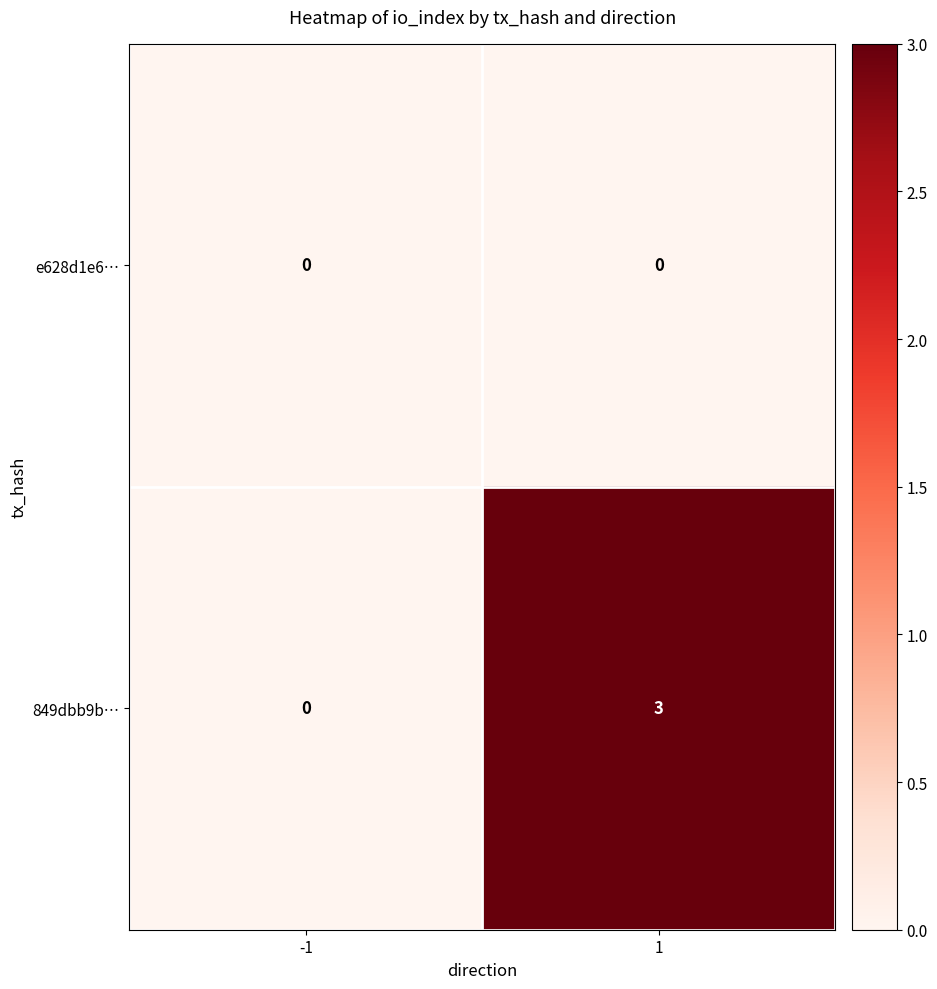

At which category is the sum across all series the highest?

1